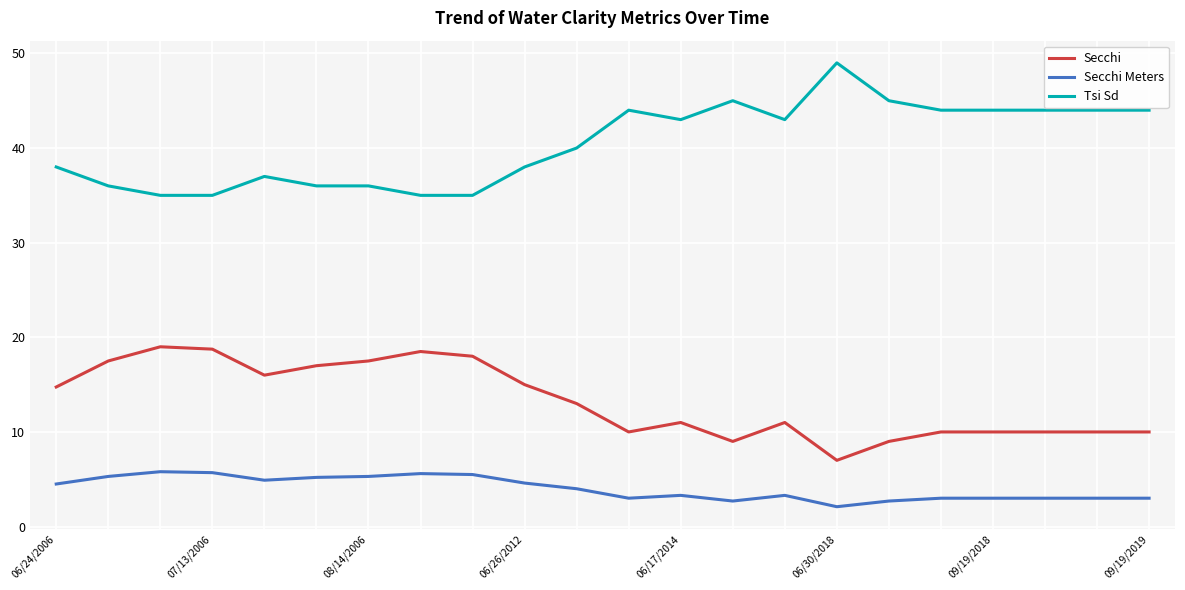

True or false: Tsi Sd and Secchi Meters cross at least once.

False